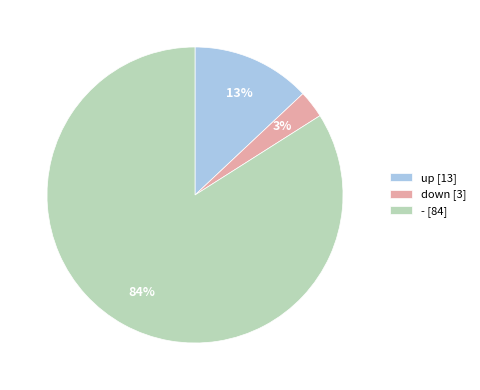

Is it true that down [3] is 16% of the pie?

False